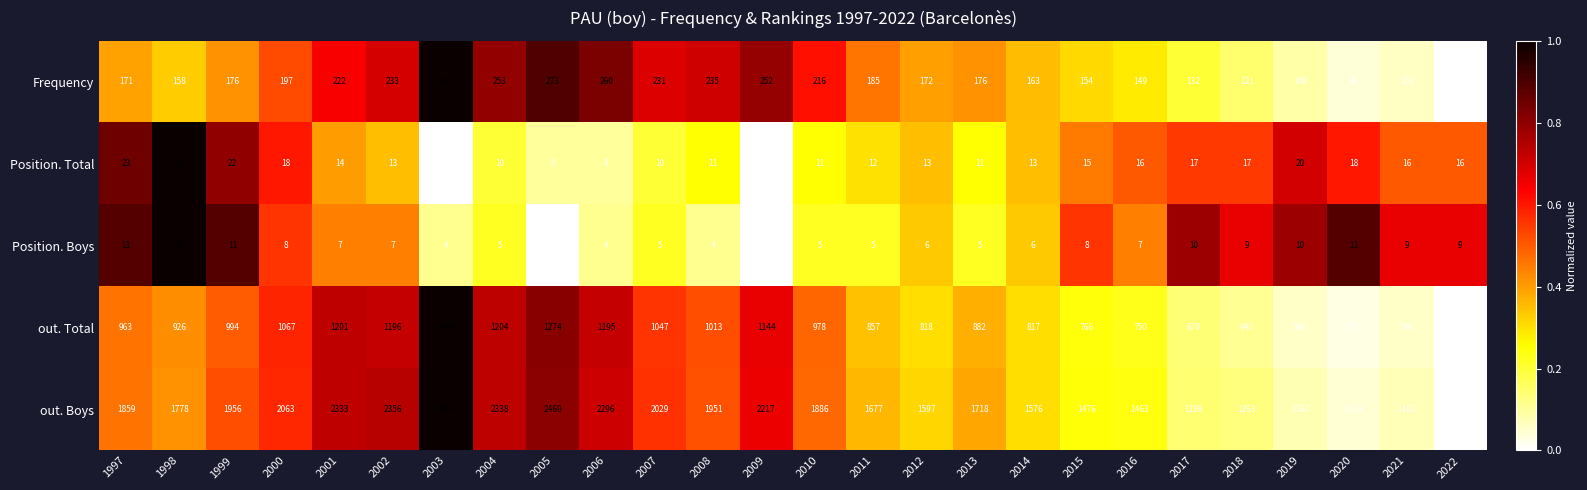

At which label is out. Boys closest to 1924?

2008